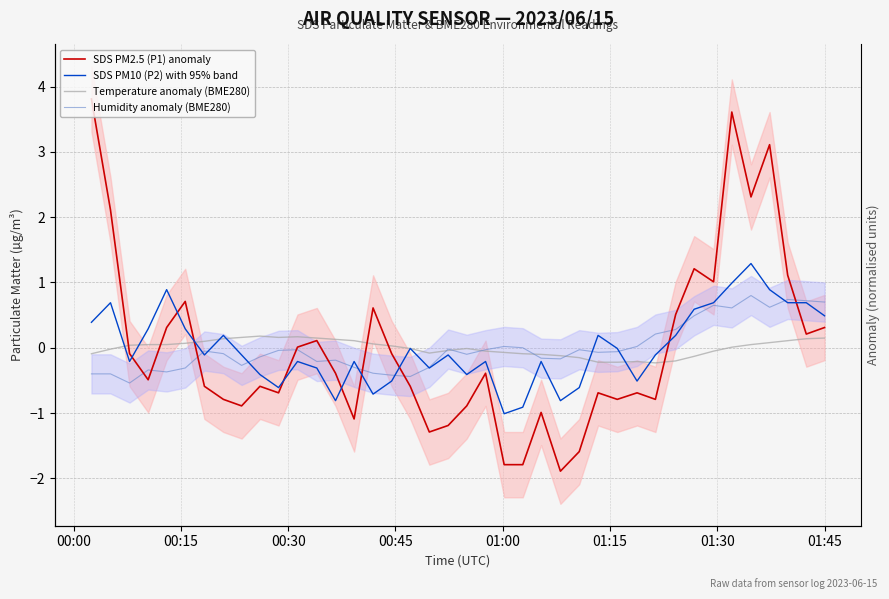

How many data points does each series have?

40